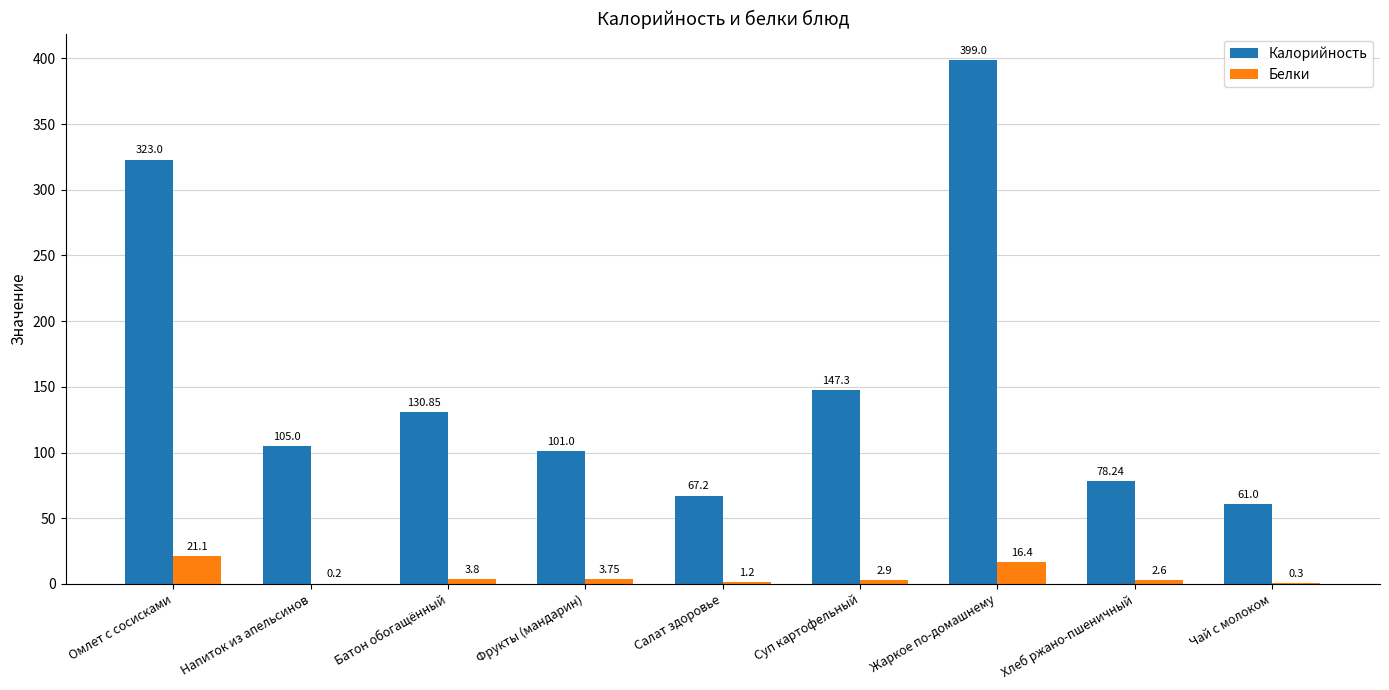

What is the sum of the Белки values at Батон обогащённый and Жаркое по-домашнему?

20.2